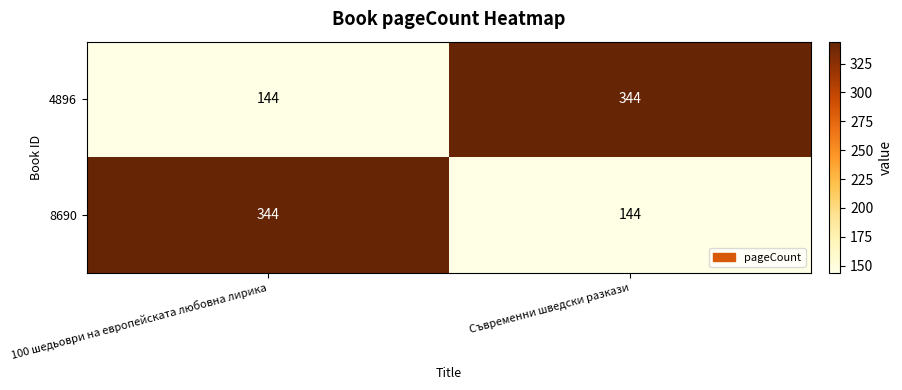

What is the difference between the highest and lowest values at 100 шедьоври на европейската любовна лирика?

200